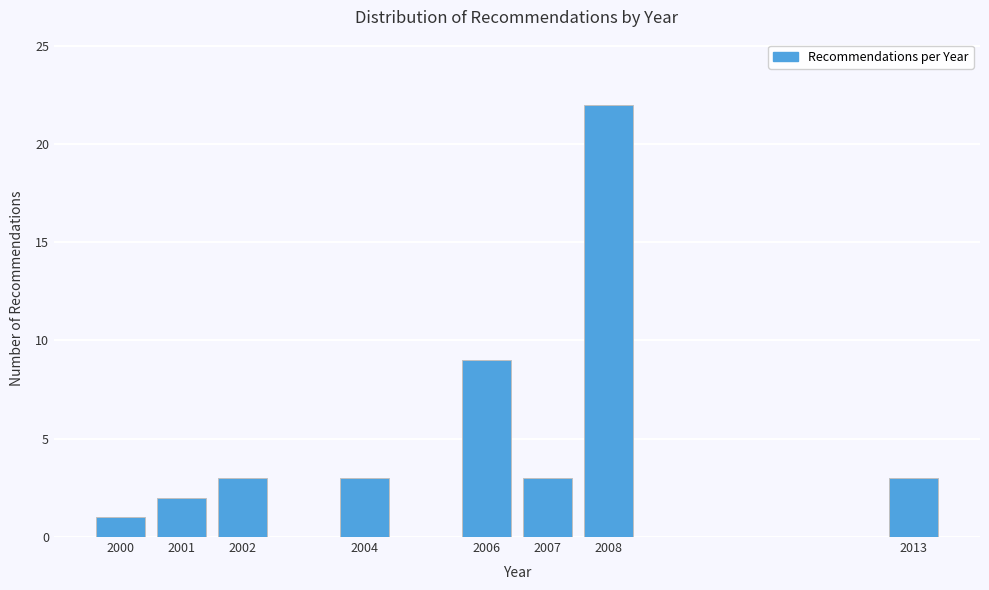

Reading right to left, transcribe all the data shown in this chart.

2013=3	2008=22	2007=3	2006=9	2004=3	2002=3	2001=2	2000=1